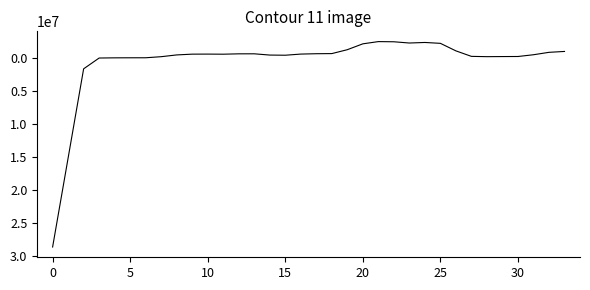

What is the difference between the maximum and minimum values?

31165118.0